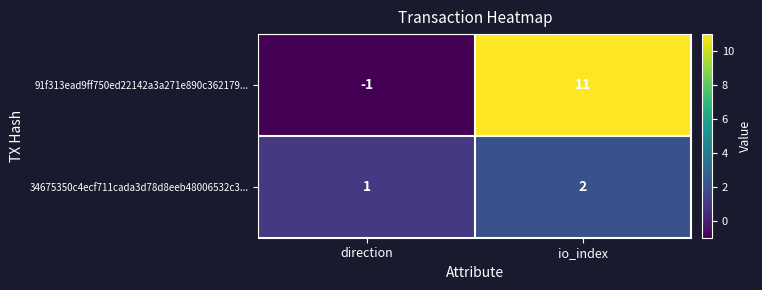

Reading left to right, what are all the values shown in this chart?

91f313ead9ff750ed22142a3a271e890c362179...: -1	11
34675350c4ecf711cada3d78d8eeb48006532c3...: 1	2